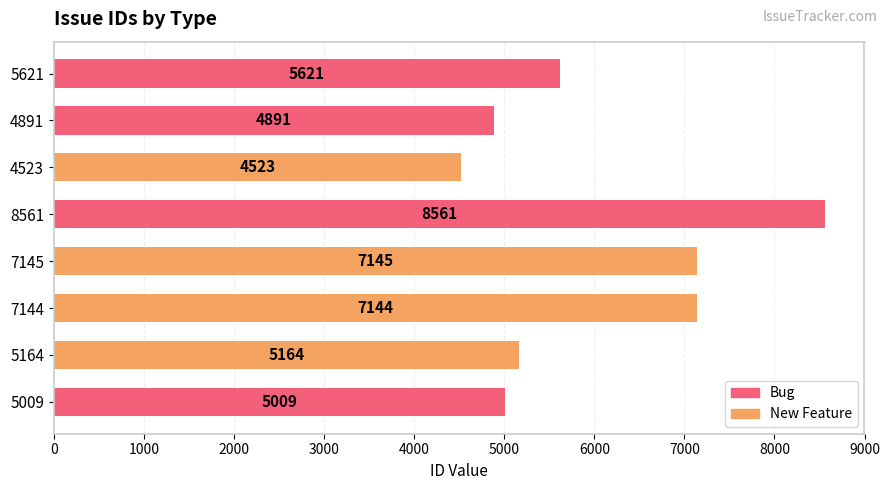

What is the average value?

6007